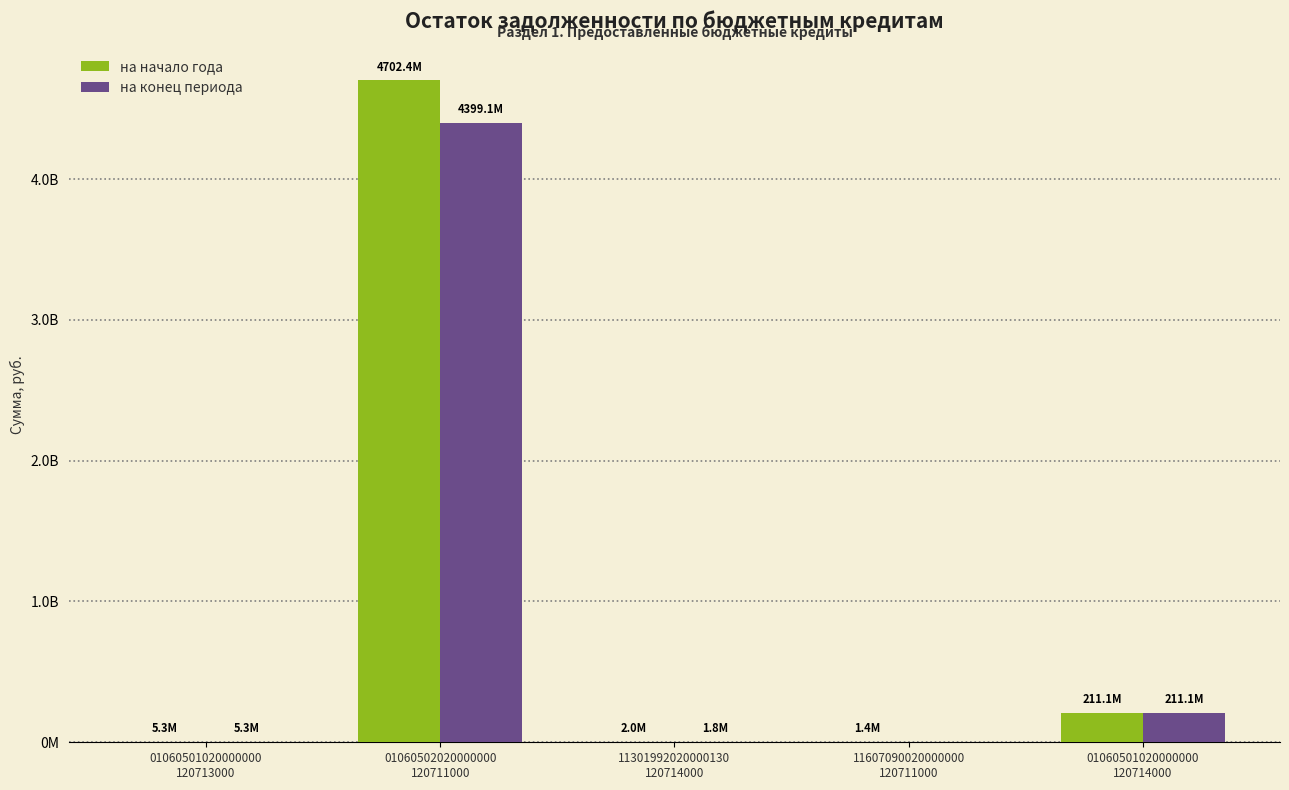

True or false: на начало года has a value of 2072625.5 at 11607090020000000
120711000.

False